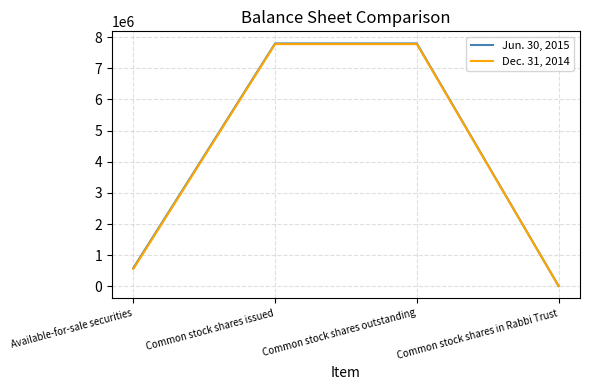

True or false: Jun. 30, 2015 has a value of 13207193 at Common stock shares outstanding.

False